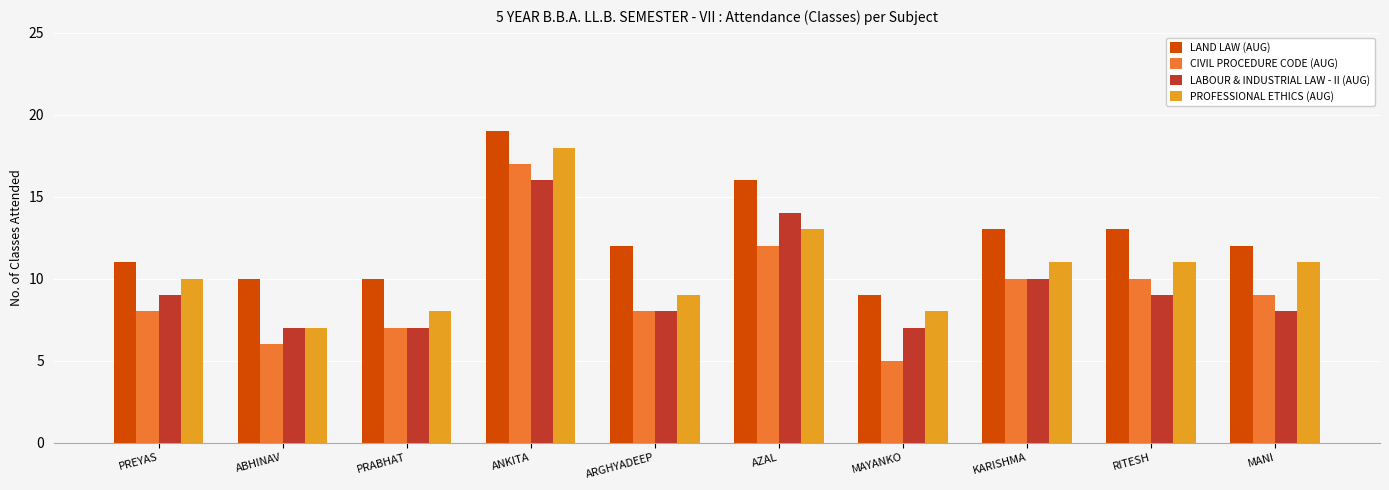

What is the total value across all series at MANI?

40